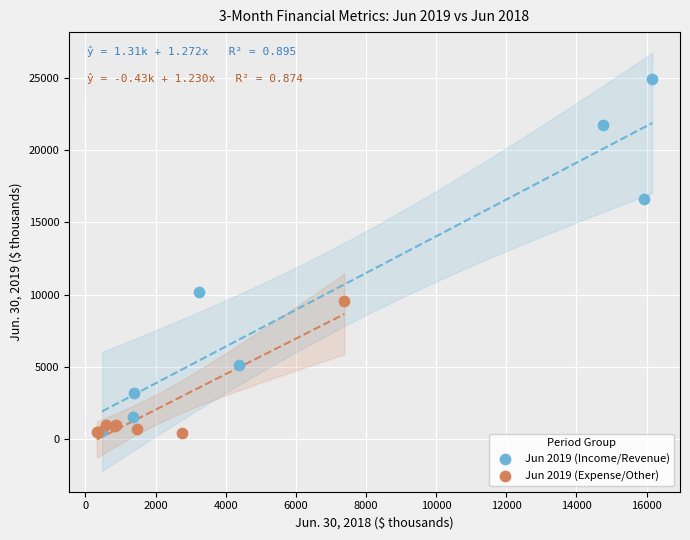

What are all the series names shown in the legend?

Jun 2019 (Income/Revenue), Jun 2019 (Expense/Other)